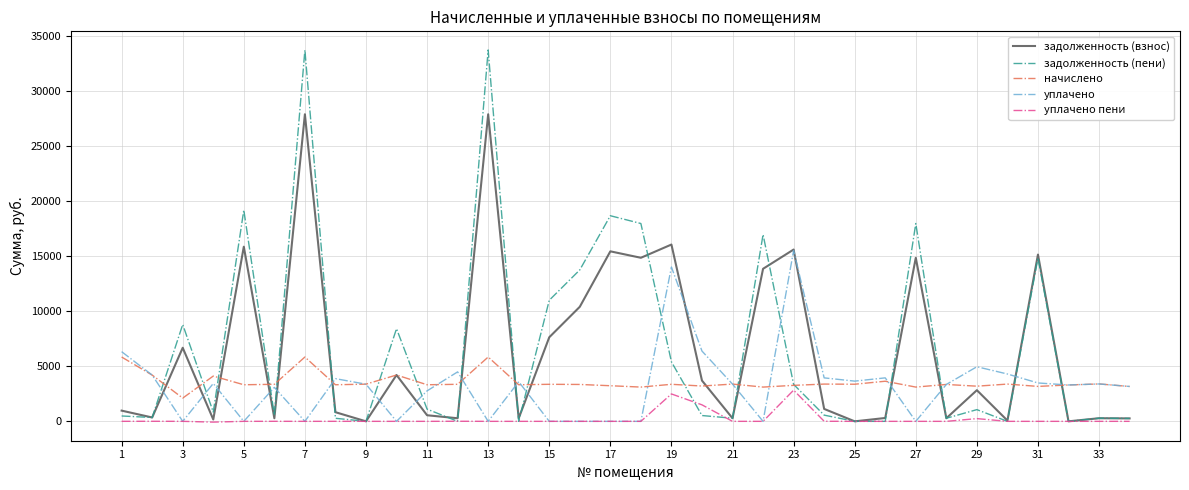

How many series are shown in this chart?

5